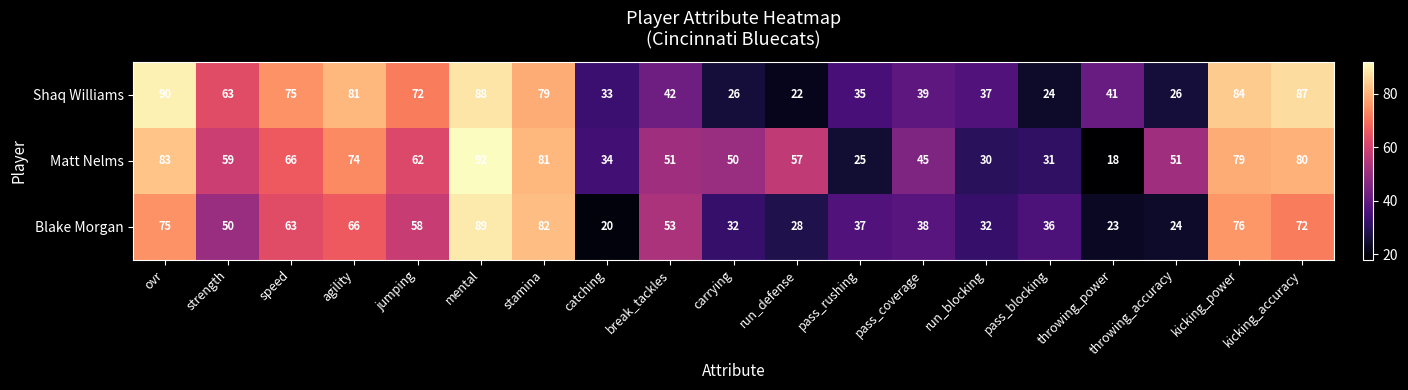

Rank the series by their average value, from highest to lowest.

Matt Nelms, Shaq Williams, Blake Morgan